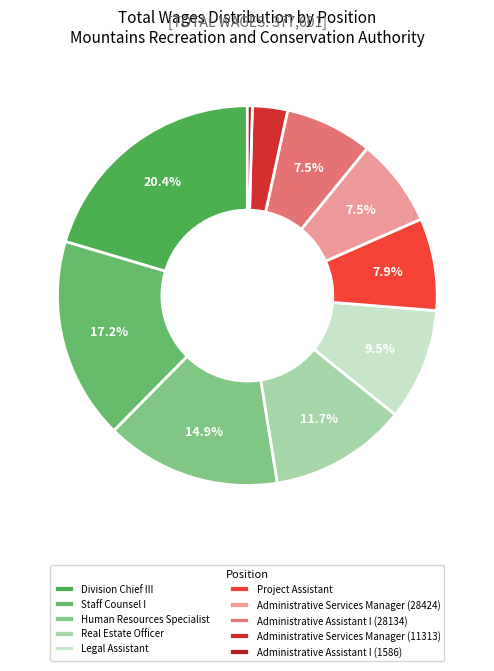

True or false: Division Chief III accounts for 20% of the total.

True